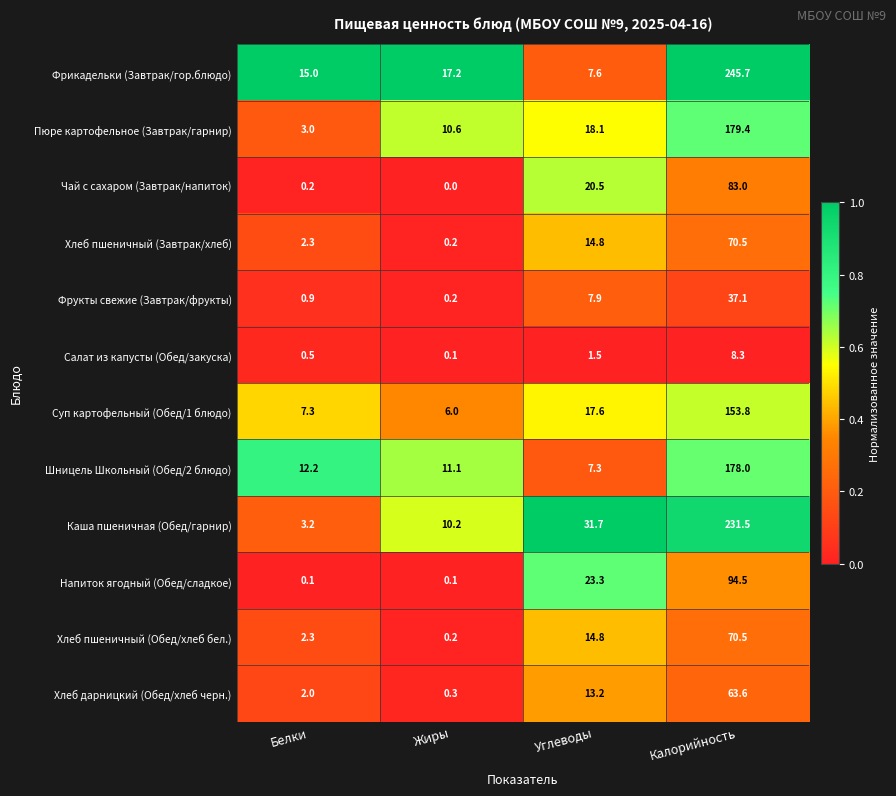

What is the spread (max minus min) of values at Калорийность?

237.4